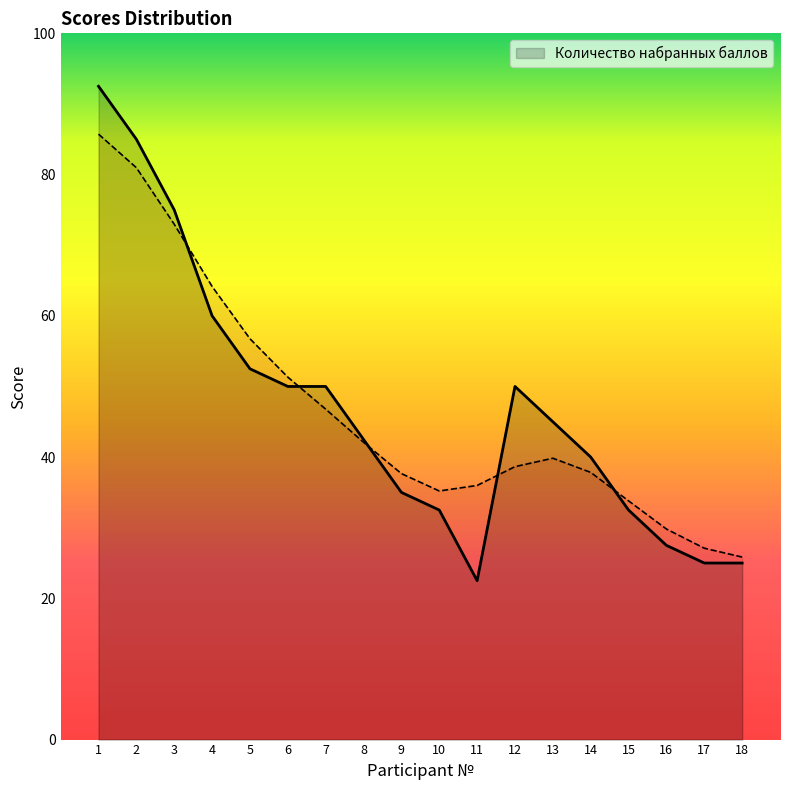

What is the change in value from 13 to 16?

-17.5